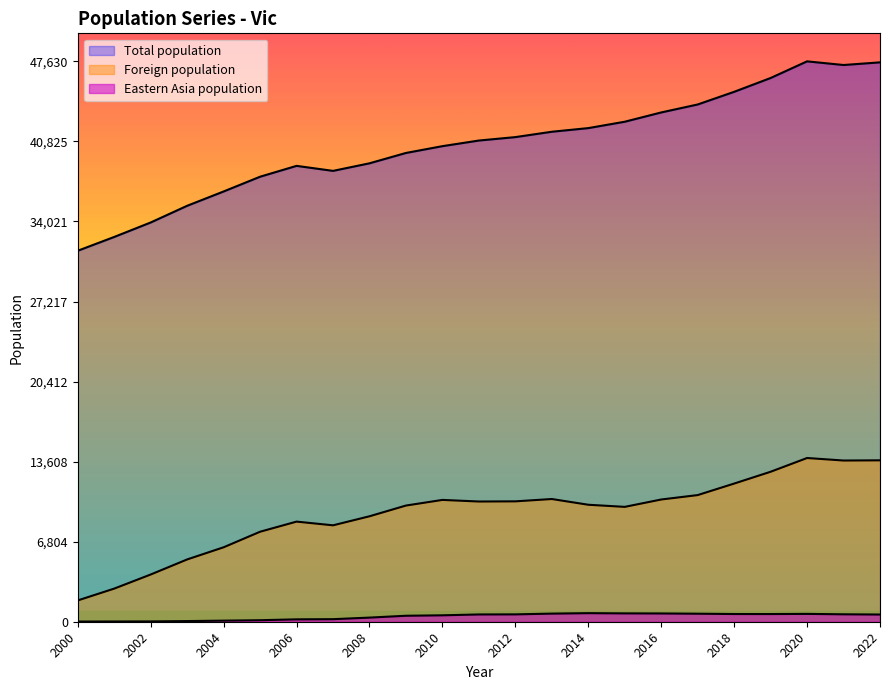

List the series in order of their overall mean, highest first.

Total population, Foreign population, Eastern Asia population